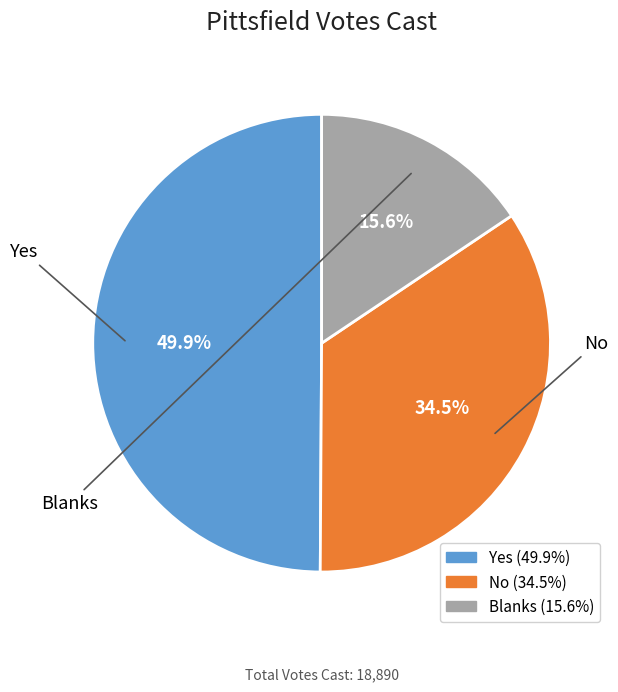

Approximately how many times larger is the value at Yes compared to Blanks?

3.2